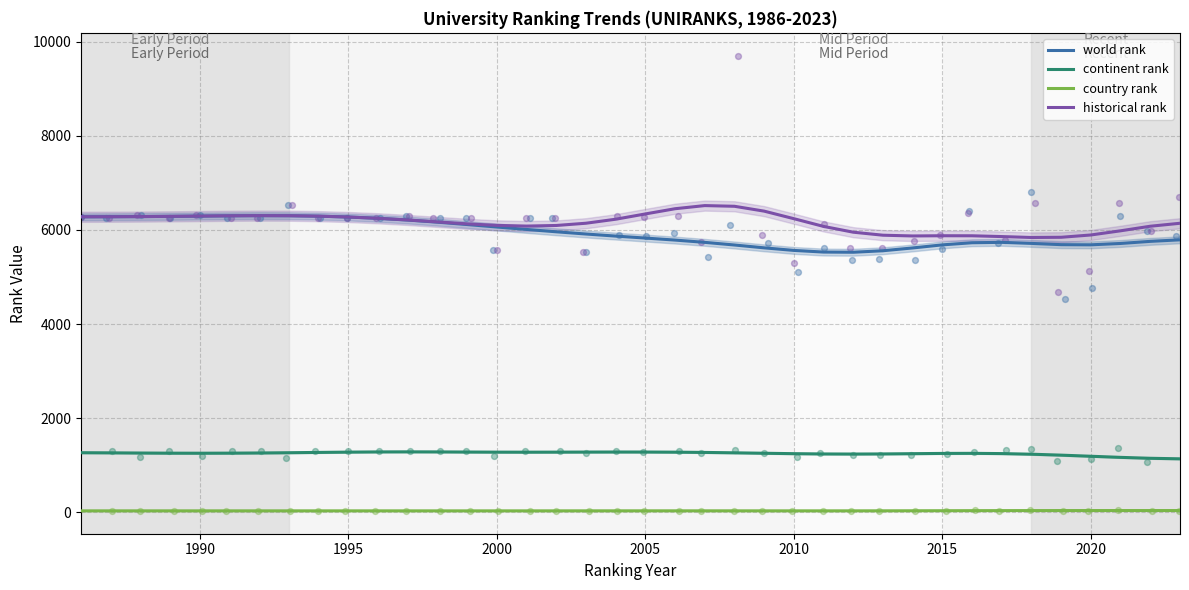

Which series contains the lowest Y value?

country rank